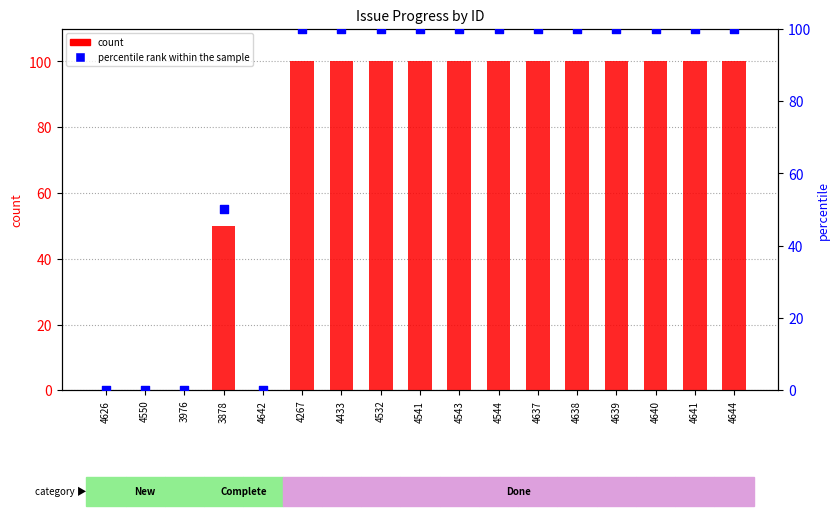

Which series has the largest total across all categories?

count